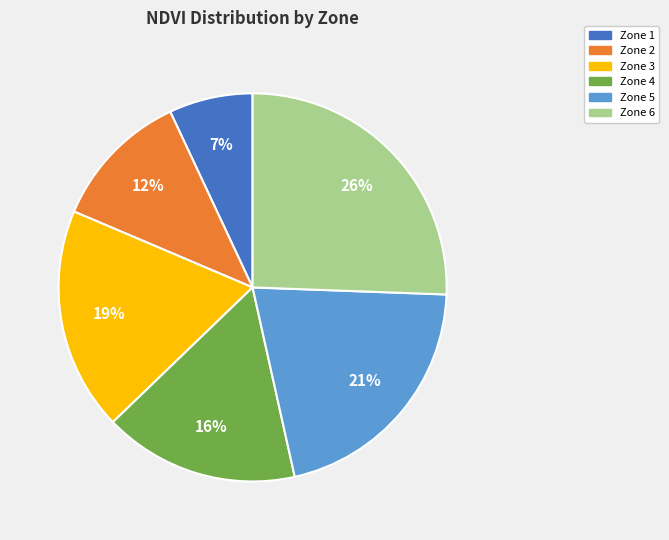

To the nearest percent, what is the average slice percentage?

17%